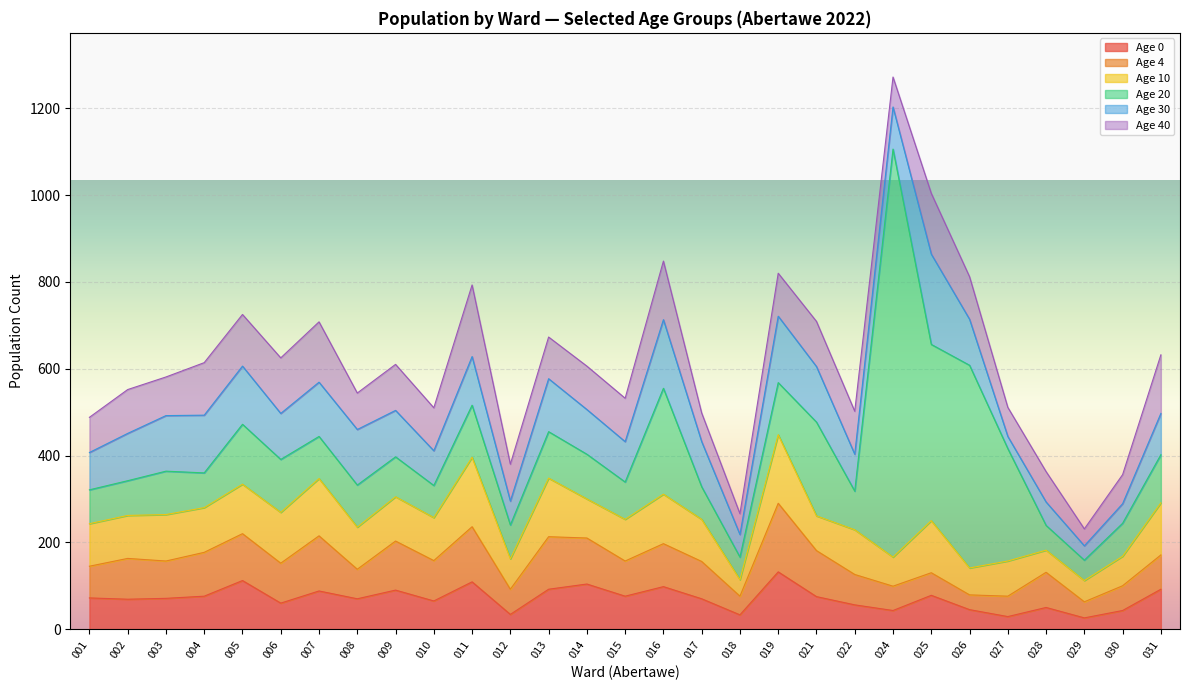

At which label is Age 40 closest to 102?

002